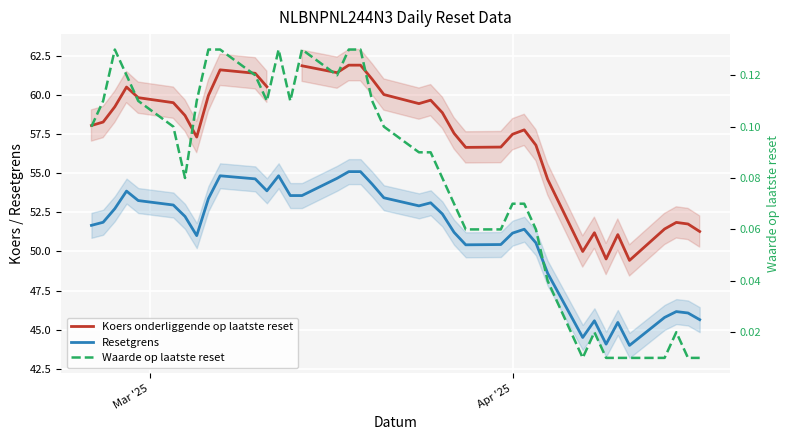

True or false: Resetgrens and Koers onderliggende op laatste reset cross at least once.

False